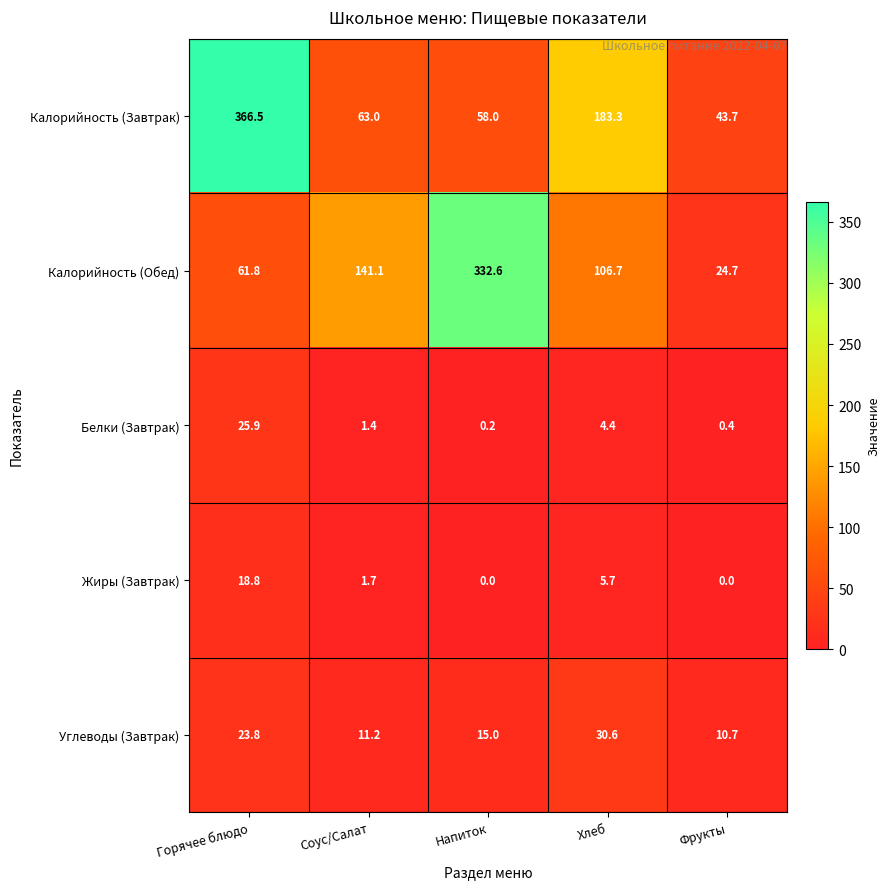

Reading left to right, extract all data points from this chart.

Калорийность (Завтрак): Горячее блюдо=366.5	Соус/Салат=63.0	Напиток=58.0	Хлеб=183.3	Фрукты=43.7
Калорийность (Обед): Горячее блюдо=61.8	Соус/Салат=141.1	Напиток=332.6	Хлеб=106.7	Фрукты=24.7
Белки (Завтрак): Горячее блюдо=25.9	Соус/Салат=1.4	Напиток=0.2	Хлеб=4.4	Фрукты=0.4
Жиры (Завтрак): Горячее блюдо=18.8	Соус/Салат=1.7	Напиток=0.0	Хлеб=5.7	Фрукты=0.0
Углеводы (Завтрак): Горячее блюдо=23.8	Соус/Салат=11.2	Напиток=15.0	Хлеб=30.6	Фрукты=10.7